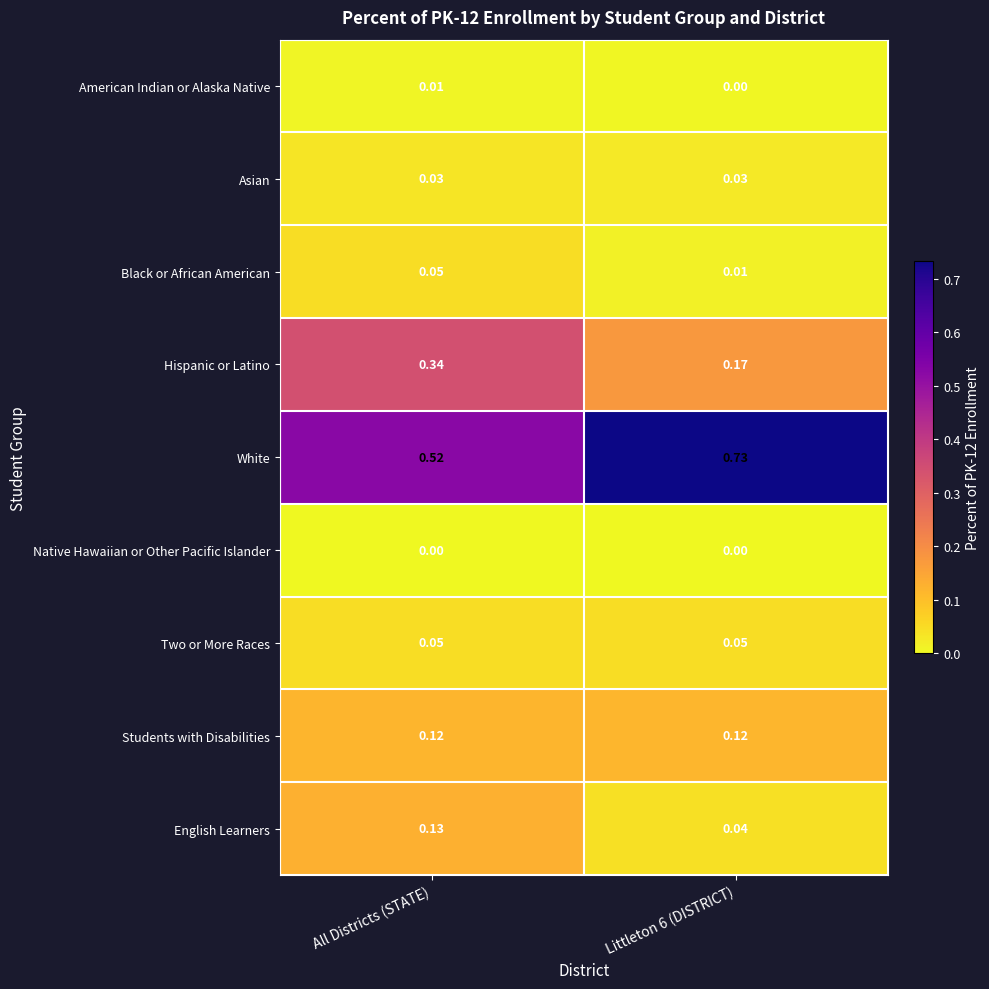

Which series changed the most between All Districts (STATE) and Littleton 6 (DISTRICT)?

White